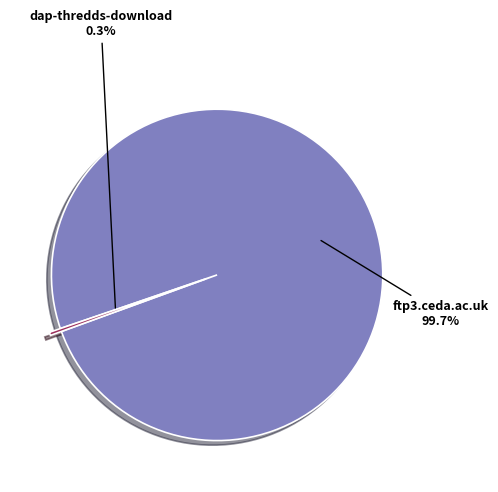

To the nearest percent, what portion does ftp3.ceda.ac.uk represent?

100%